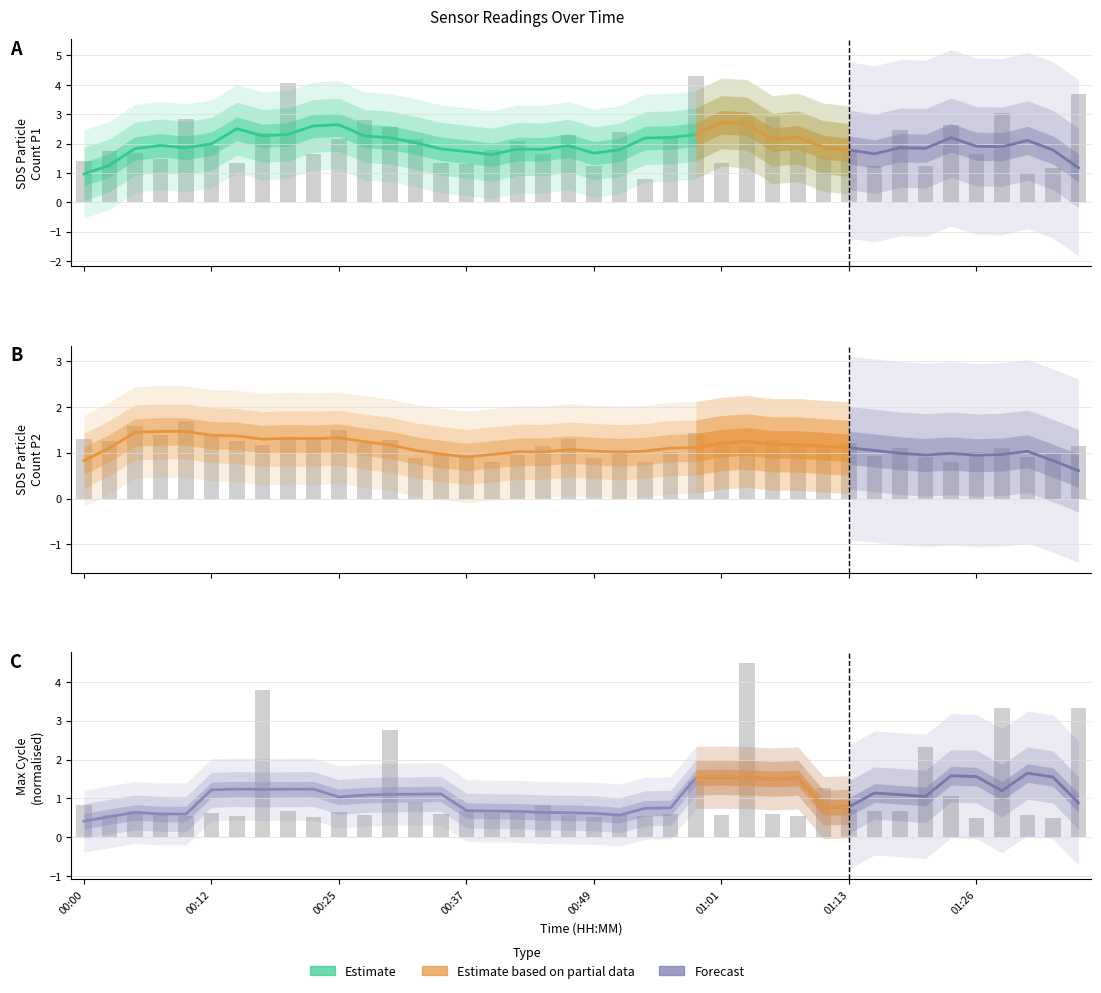

What is the label of the 20th bar from the left?

00:47